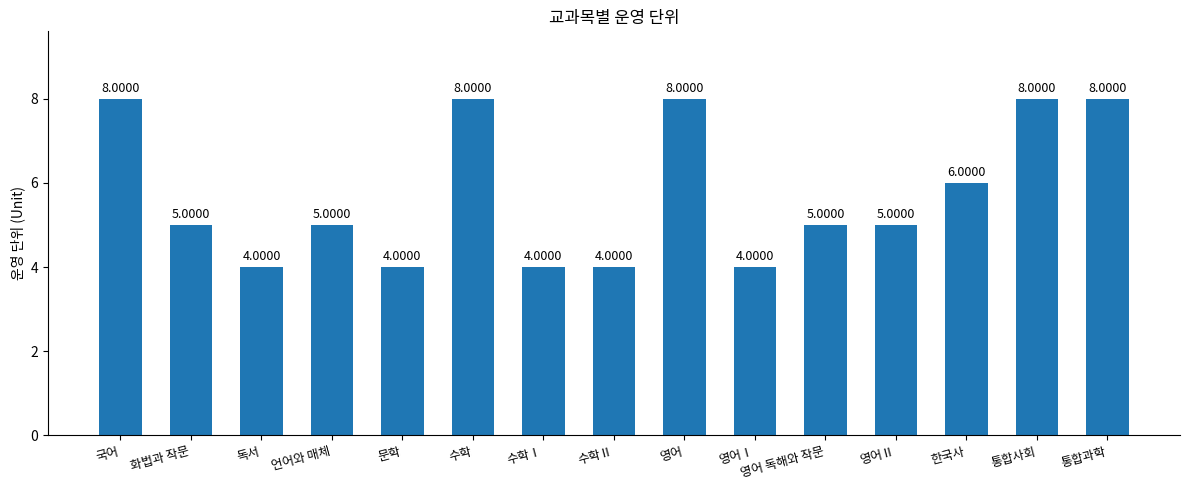

How many bars are there in total?

15